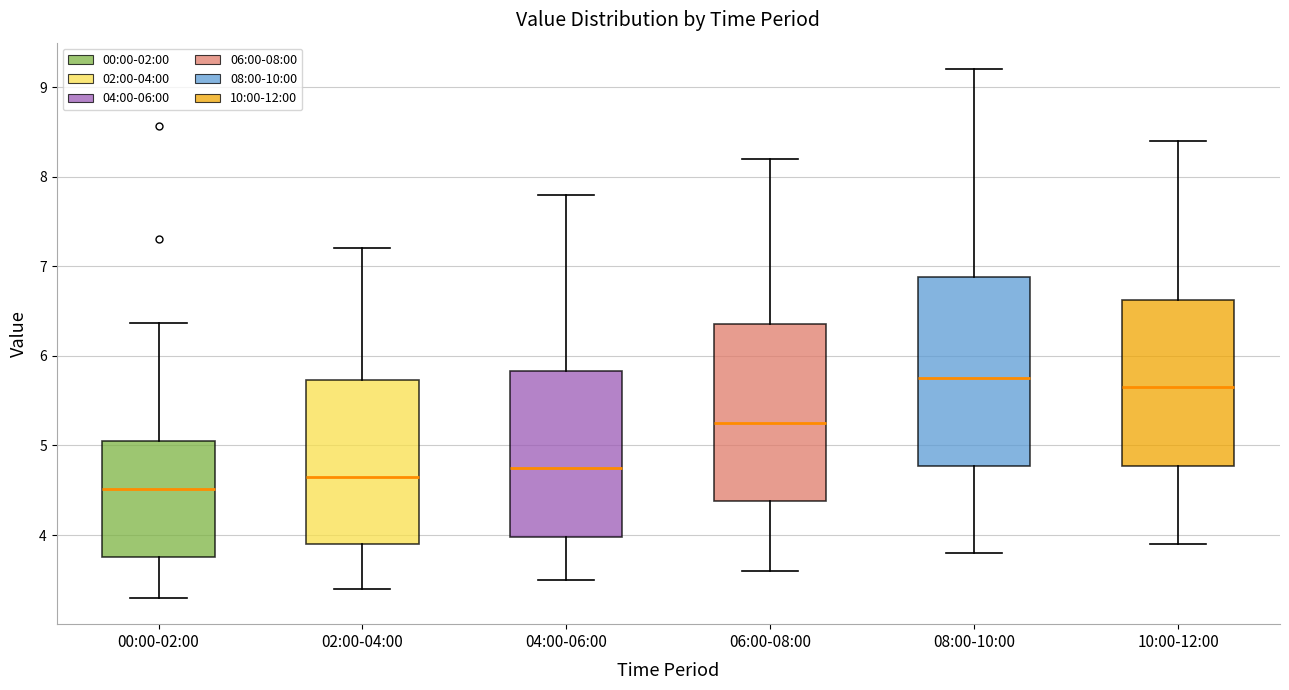

Reading left to right, transcribe this box plot: for each box, give where its median line is, the range the box spans, and where its two whiskers end, as read against the y-axis. The values are not printed on the chart, so give them approximately, as read against the axis.

00:00-02:00: median 4.5, box 3.8 to 5.0, whiskers 3.3 to 6.4
02:00-04:00: median 4.7, box 3.9 to 5.7, whiskers 3.4 to 7.2
04:00-06:00: median 4.8, box 4.0 to 5.8, whiskers 3.5 to 7.8
06:00-08:00: median 5.3, box 4.4 to 6.4, whiskers 3.6 to 8.2
08:00-10:00: median 5.8, box 4.8 to 6.9, whiskers 3.8 to 9.2
10:00-12:00: median 5.7, box 4.8 to 6.6, whiskers 3.9 to 8.4